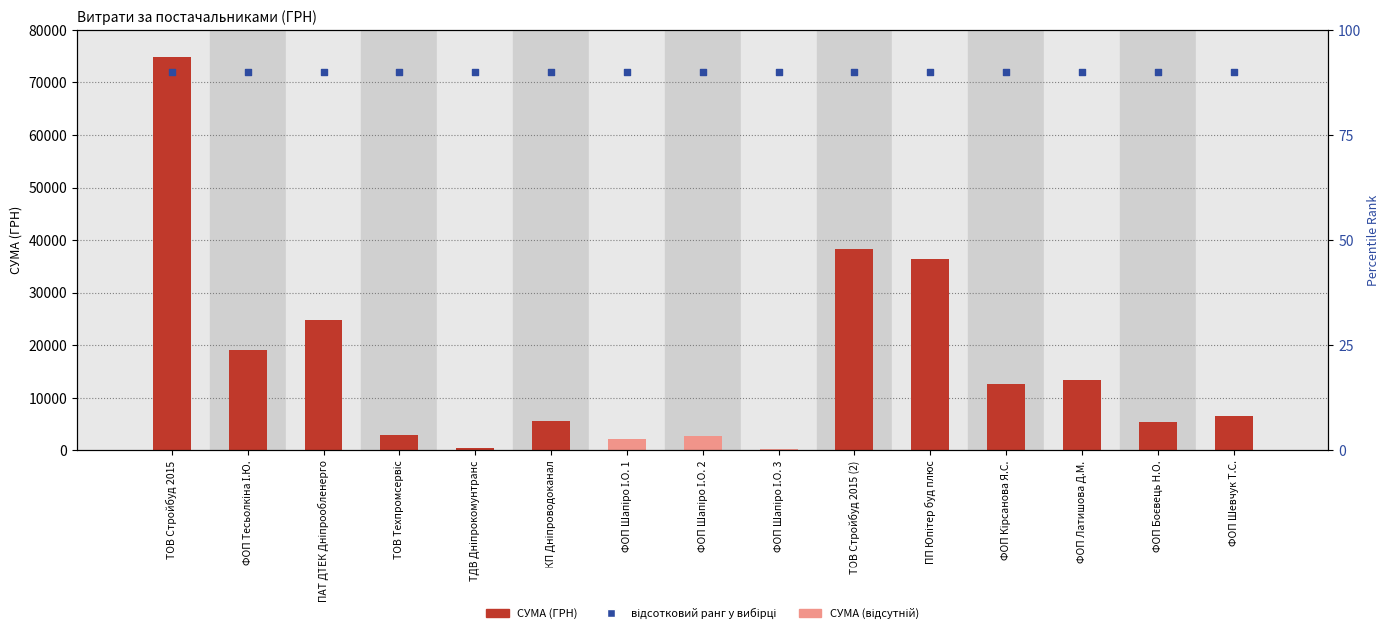

Is the value of відсотковий ранг at КП Дніпроводоканал greater than the value of СУМА (ГРН) at ФОП Шапіро І.О. 2?

Yes